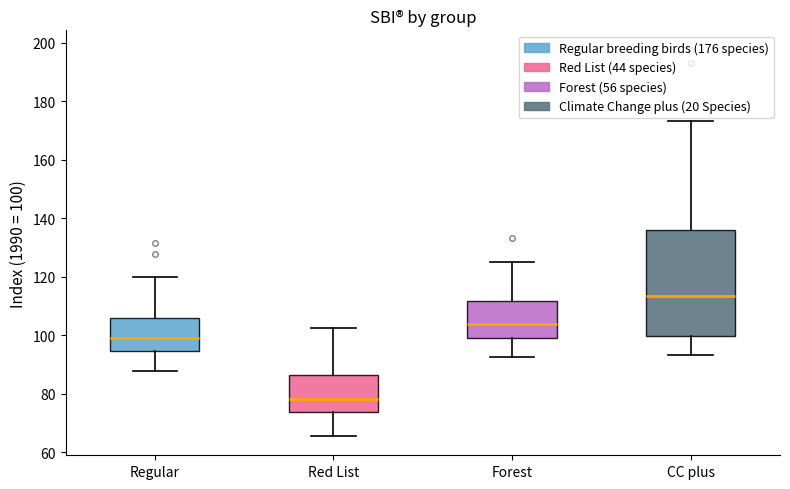

Where is the upper edge of the box for Regular on the y-axis? The values are not printed on the chart, so give them approximately, as read against the axis.

106